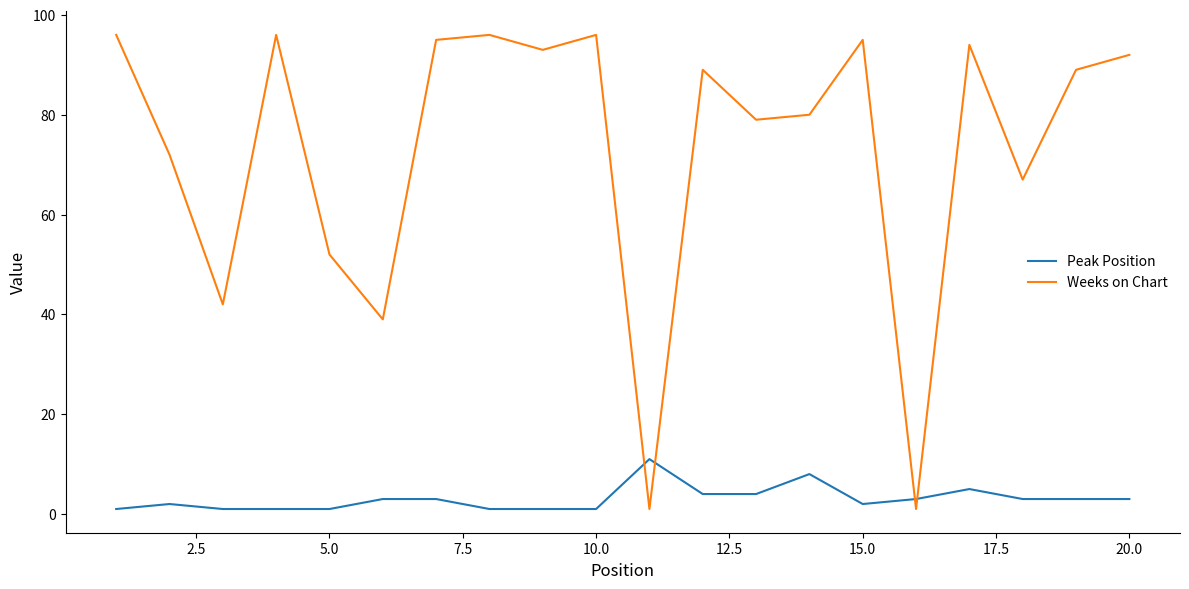

Which series has the widest spread of values?

Weeks on Chart